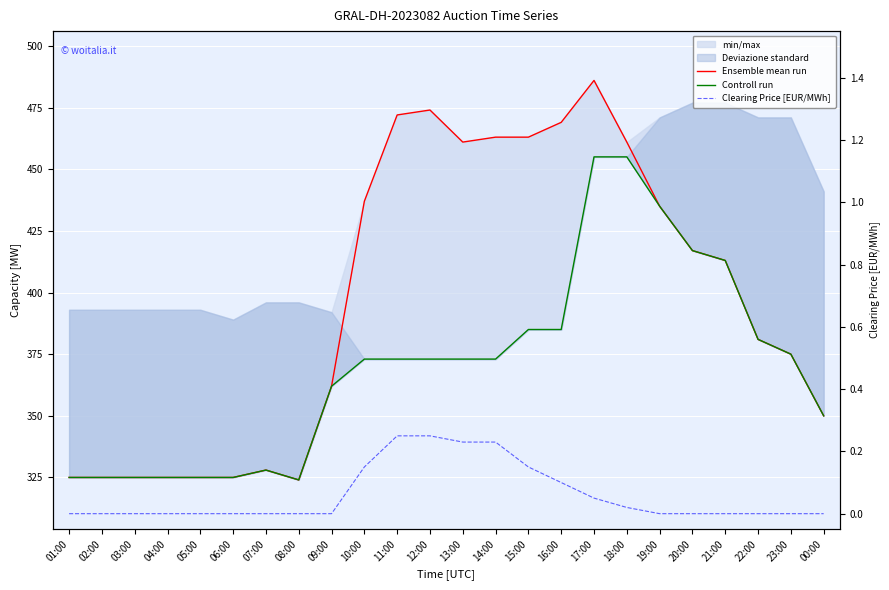

Reading left to right, list all the values displayed in this chart.

Ensemble mean run: 01:00=325.0	02:00=325.0	03:00=325.0	04:00=325.0	05:00=325.0	06:00=325.0	07:00=328.0	08:00=324.0	09:00=362.0	10:00=437.0	11:00=472.0	12:00=474.0	13:00=461.0	14:00=463.0	15:00=463.0	16:00=469.0	17:00=486.0	18:00=461.0	19:00=435.0	20:00=417.0	21:00=413.0	22:00=381.0	23:00=375.0	00:00=350.0
Controll run: 01:00=325.0	02:00=325.0	03:00=325.0	04:00=325.0	05:00=325.0	06:00=325.0	07:00=328.0	08:00=324.0	09:00=362.0	10:00=373.0	11:00=373.0	12:00=373.0	13:00=373.0	14:00=373.0	15:00=385.0	16:00=385.0	17:00=455.0	18:00=455.0	19:00=435.0	20:00=417.0	21:00=413.0	22:00=381.0	23:00=375.0	00:00=350.0
Clearing Price [EUR/MWh]: 01:00=0.0	02:00=0.0	03:00=0.0	04:00=0.0	05:00=0.0	06:00=0.0	07:00=0.0	08:00=0.0	09:00=0.0	10:00=0.1	11:00=0.2	12:00=0.2	13:00=0.2	14:00=0.2	15:00=0.1	16:00=0.1	17:00=0.1	18:00=0.0	19:00=0.0	20:00=0.0	21:00=0.0	22:00=0.0	23:00=0.0	00:00=0.0